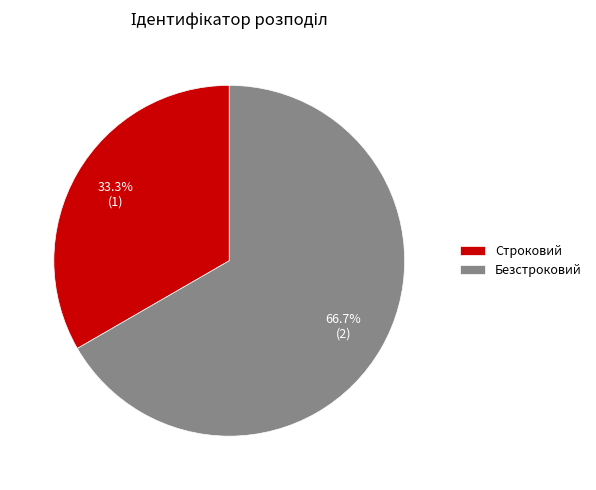

To the nearest percent, what is the combined percentage of Безстроковий and Строковий?

100%